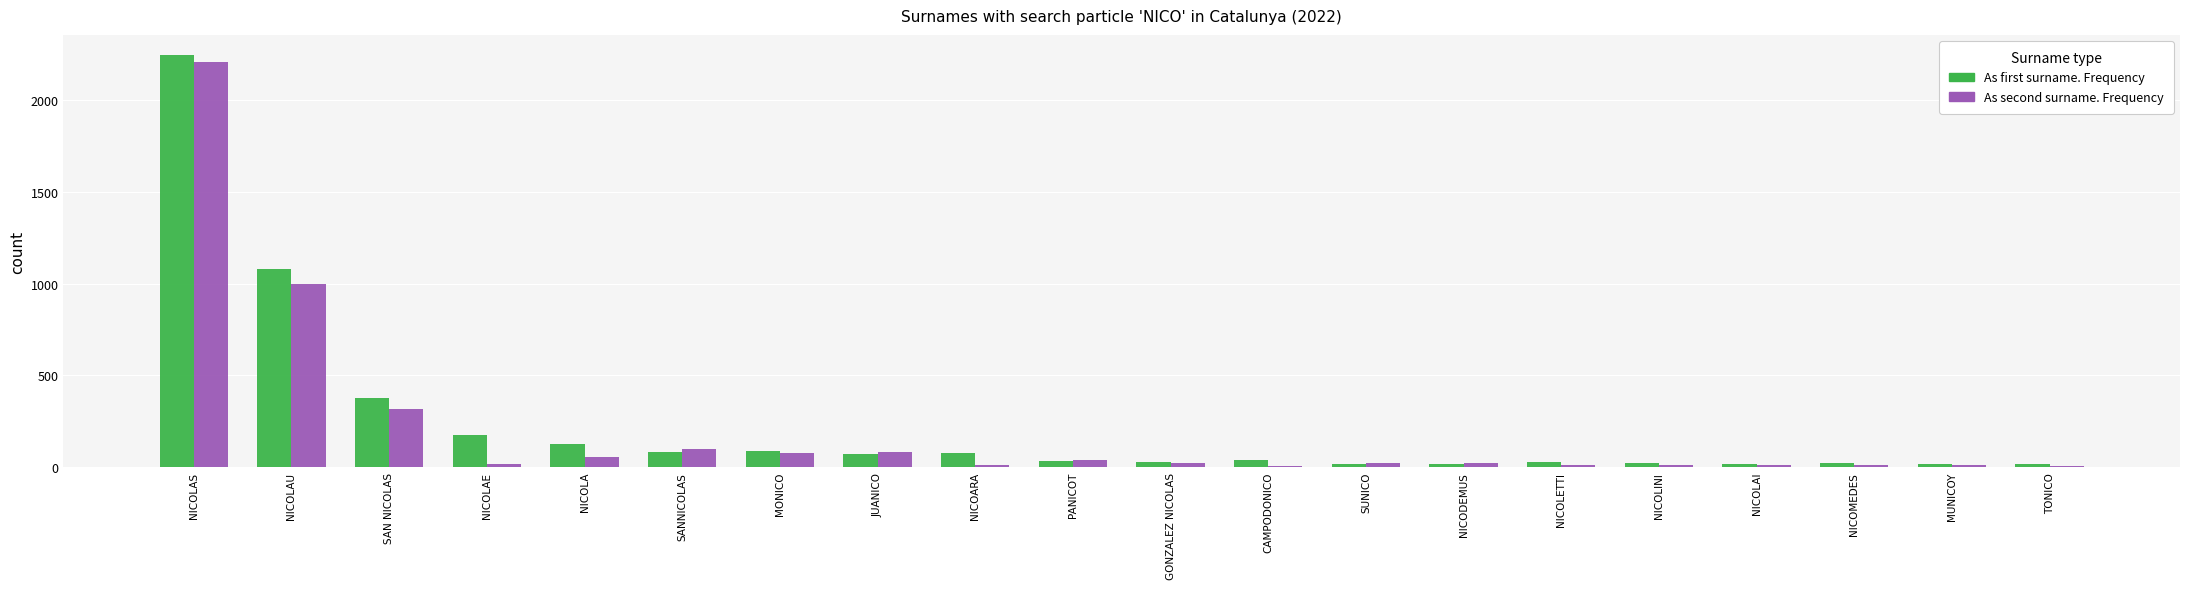

True or false: As first surname. Frequency has a value of 464 at NICOLAU.

False